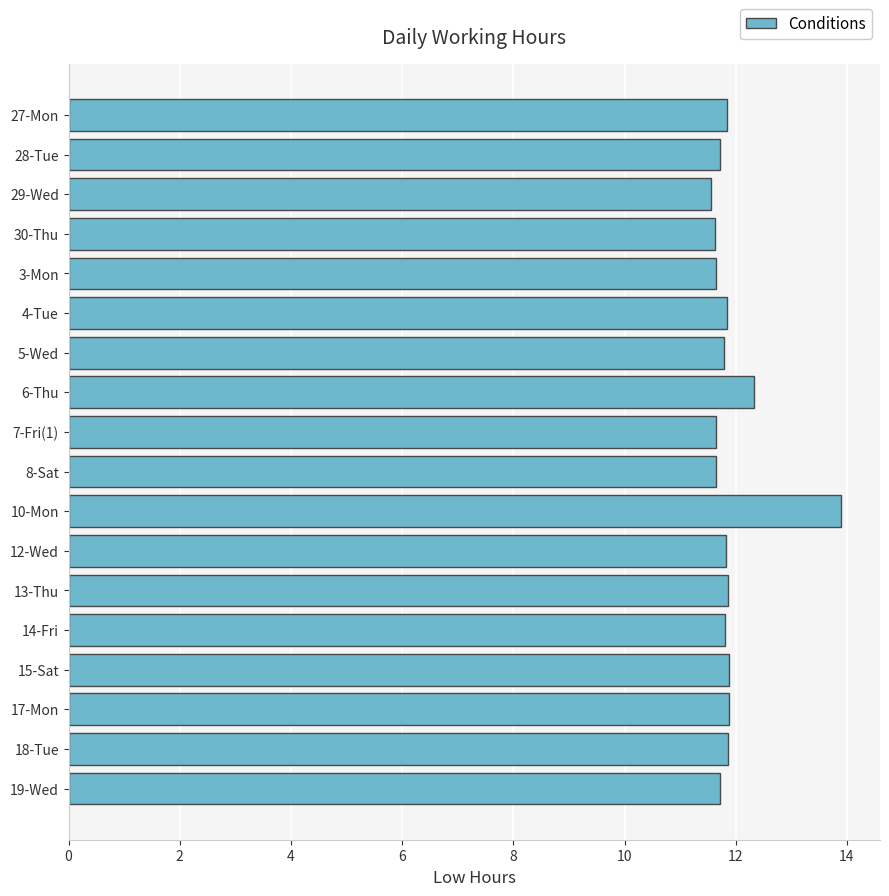

Approximately how many times larger is the value at 14-Fri compared to 10-Mon?

0.8